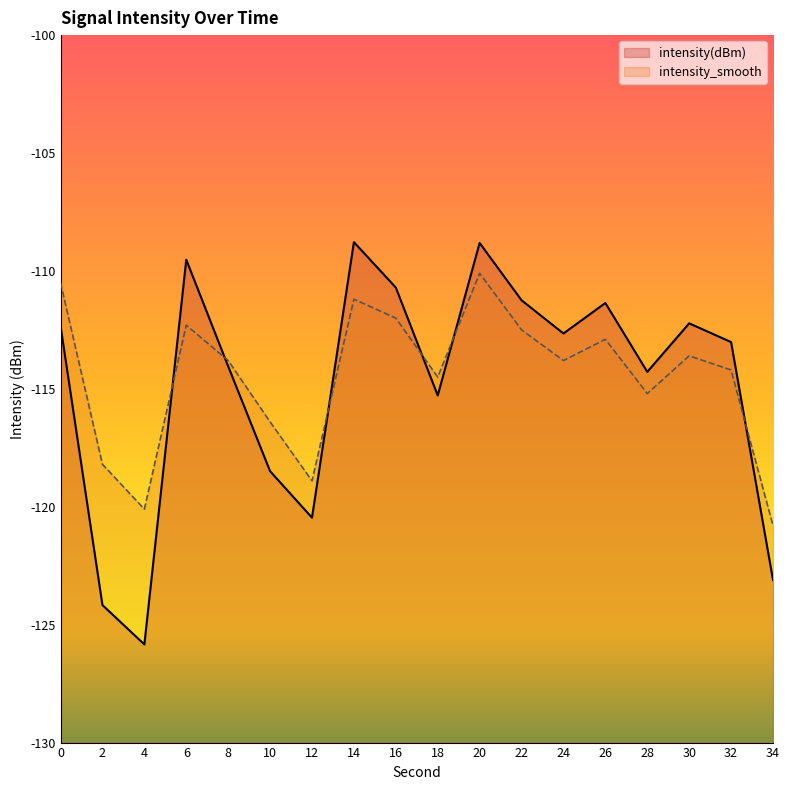

How many interior local valleys does the intensity(dBm) series have?

5